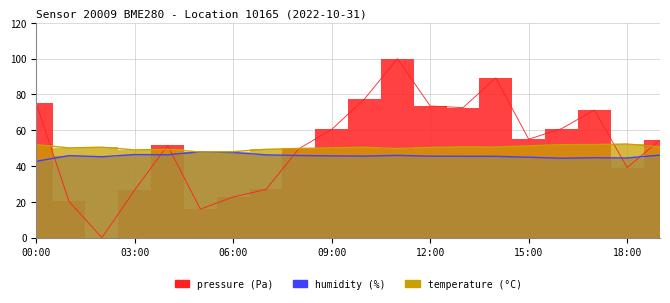

What is the total value across all series at 09:00?

156.4